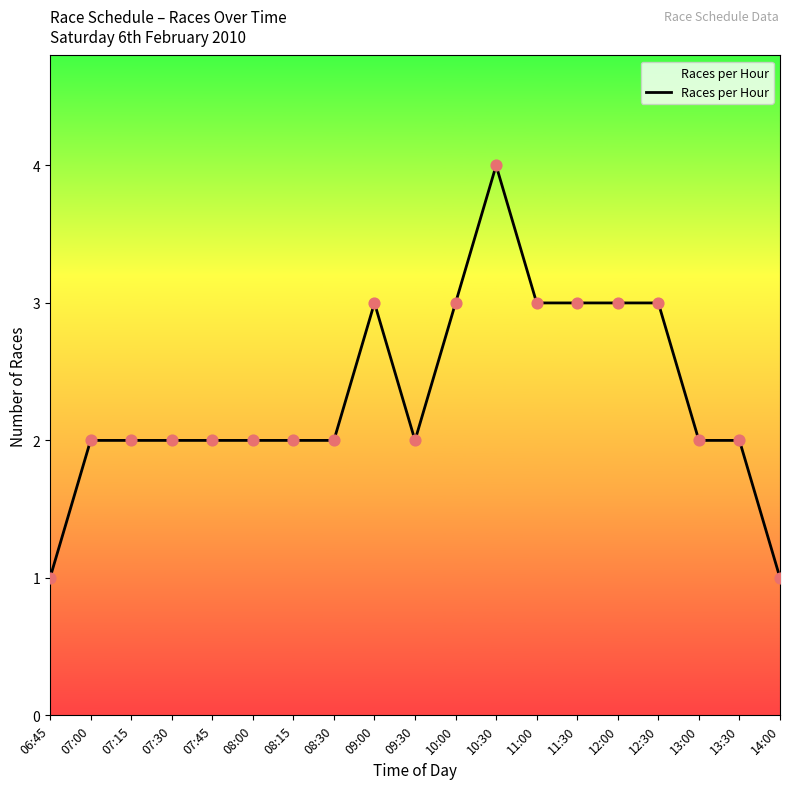

Which has a higher value, 13:00 or 12:00?

12:00